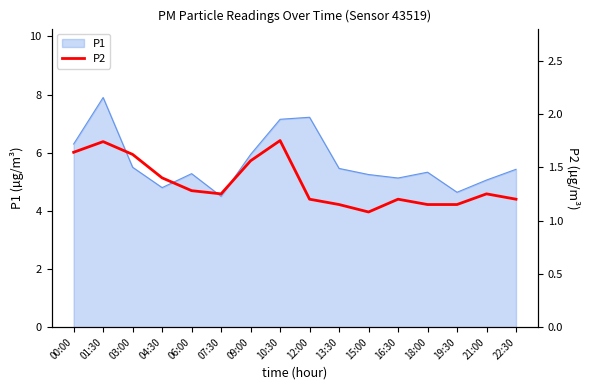

Is it true that the value at 12:00 is 0.3?

False